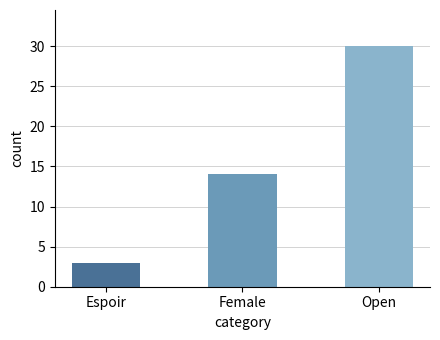

The chart shows a value of 30 at Open. True or false?

True